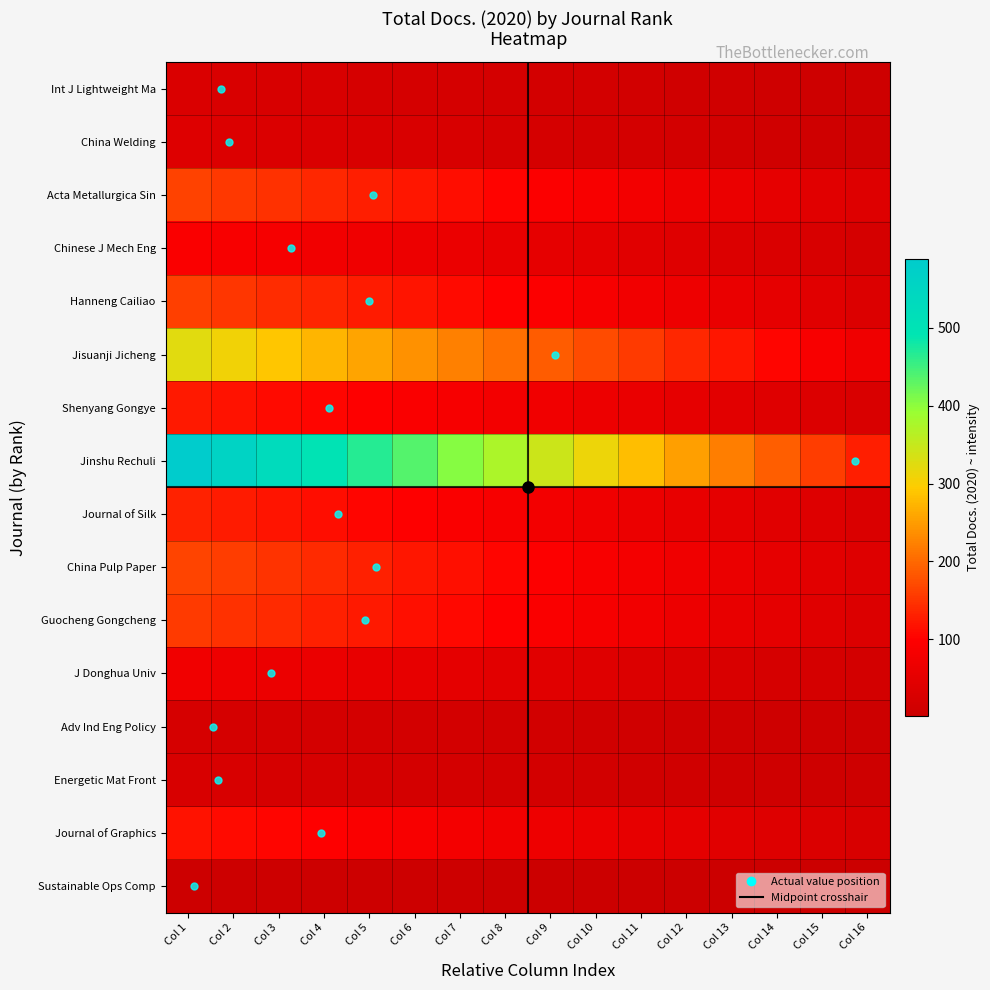

Which series has the largest total across all categories?

Jinshu Rechuli